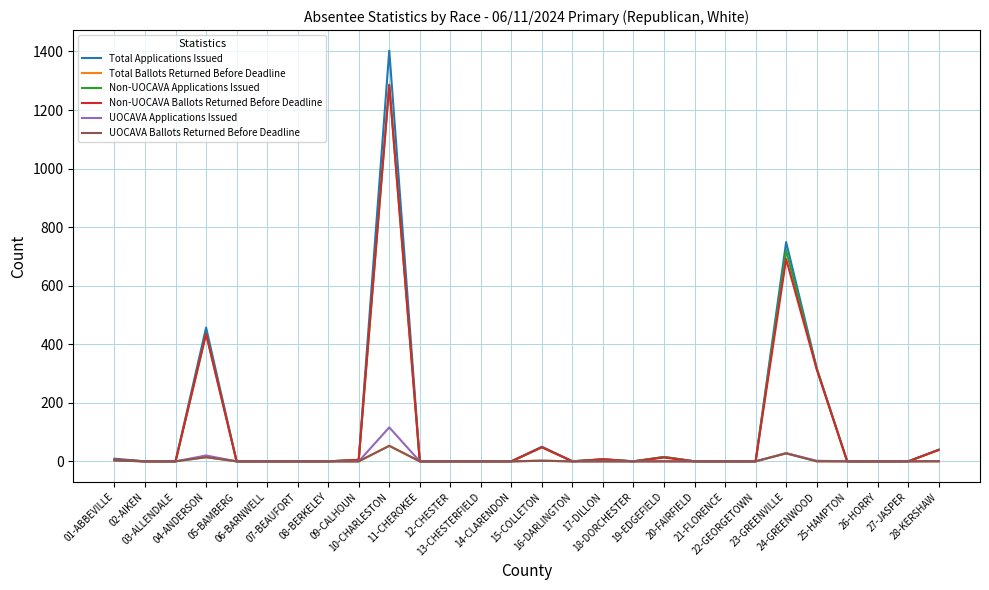

Which series has the largest range (max minus min)?

Total Applications Issued